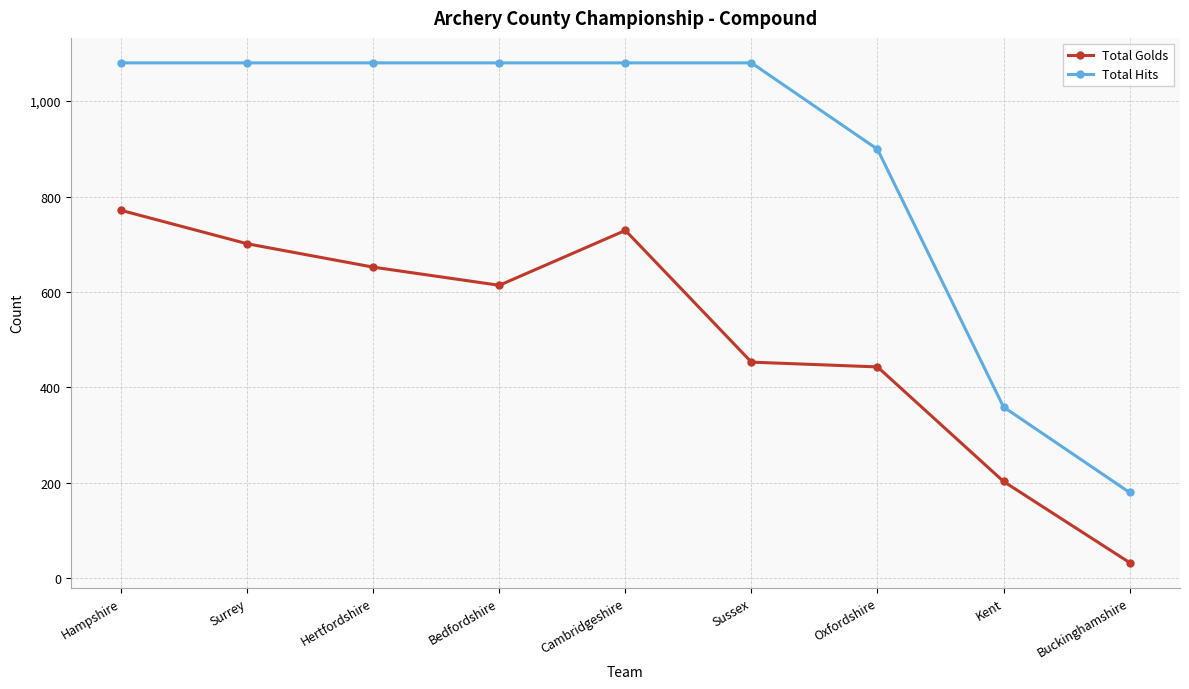

List the series in order of their overall mean, highest first.

Total Hits, Total Golds